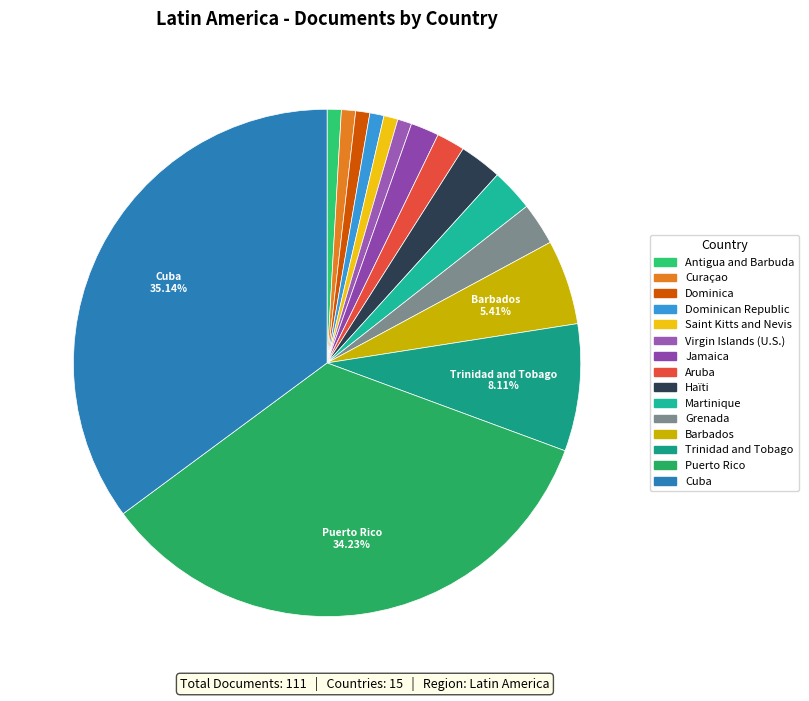

Does any single category account for the majority?

No